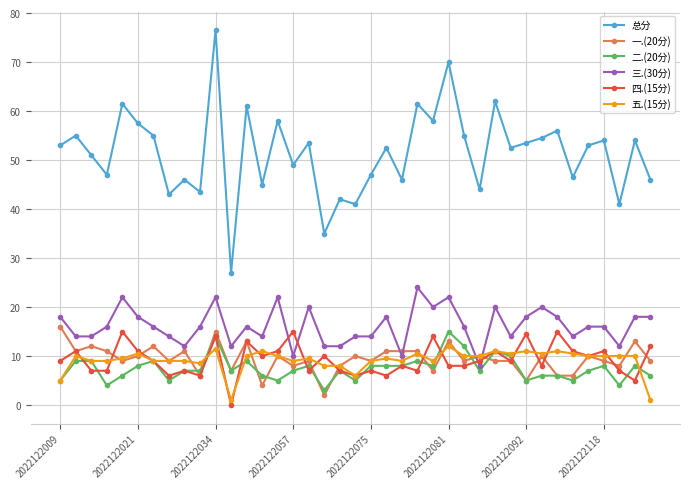

True or false: 总分 and 三.(30分) intersect in this chart.

False